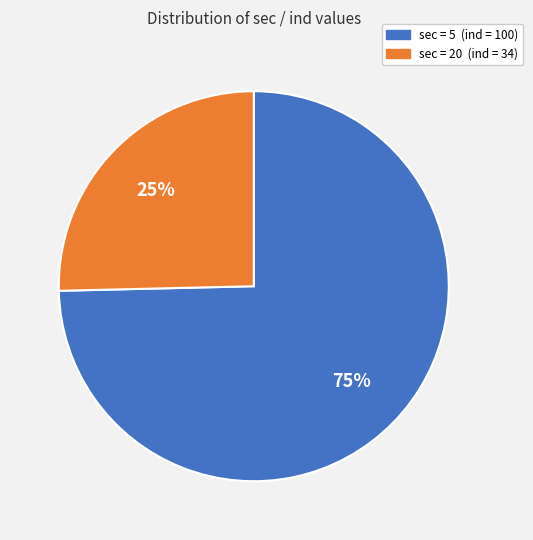

Does any single category account for the majority?

Yes